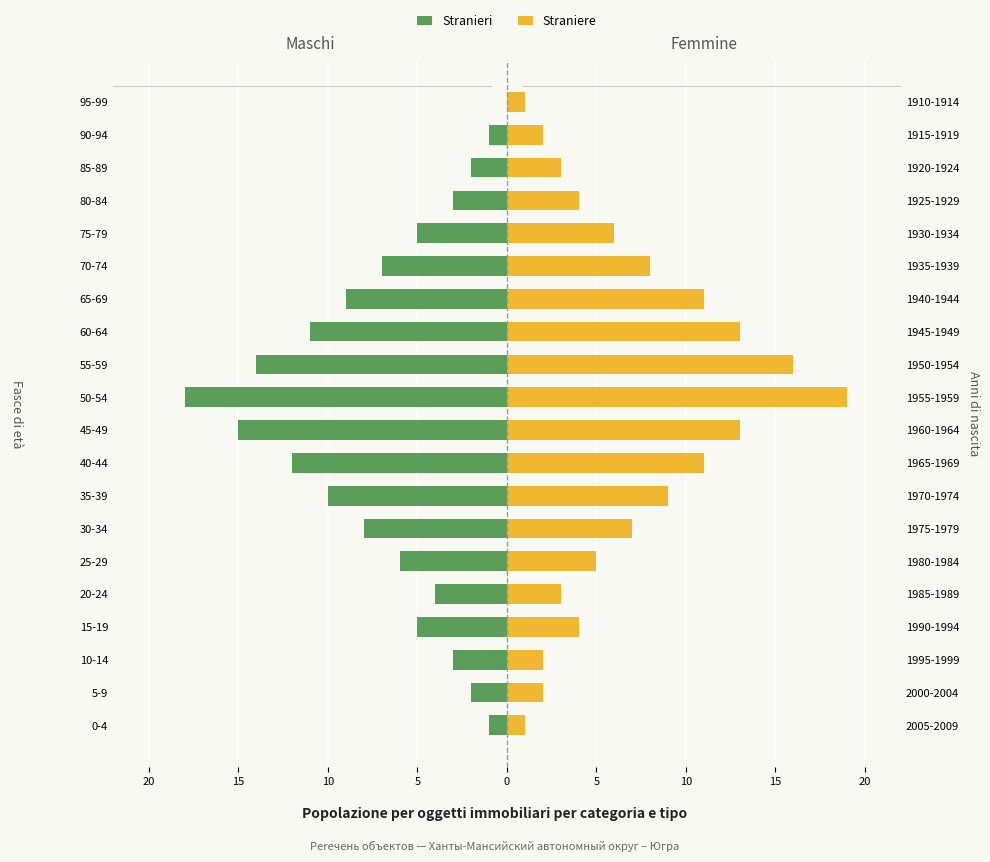

The Stranieri series shows -3 at 65-69. True or false?

False